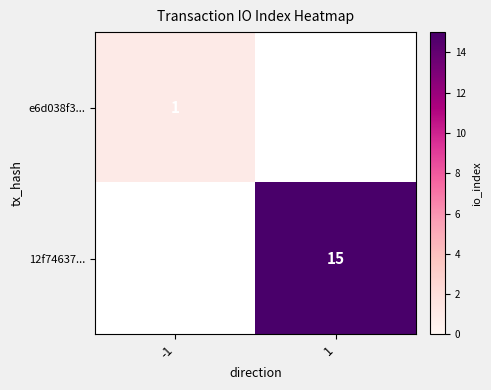

The value of e6d038f3... at -1 is 1. True or false?

True